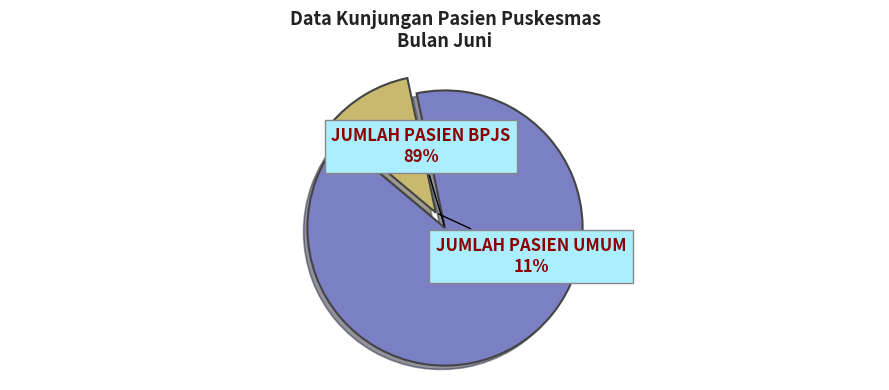

Is there a majority slice in this chart?

Yes